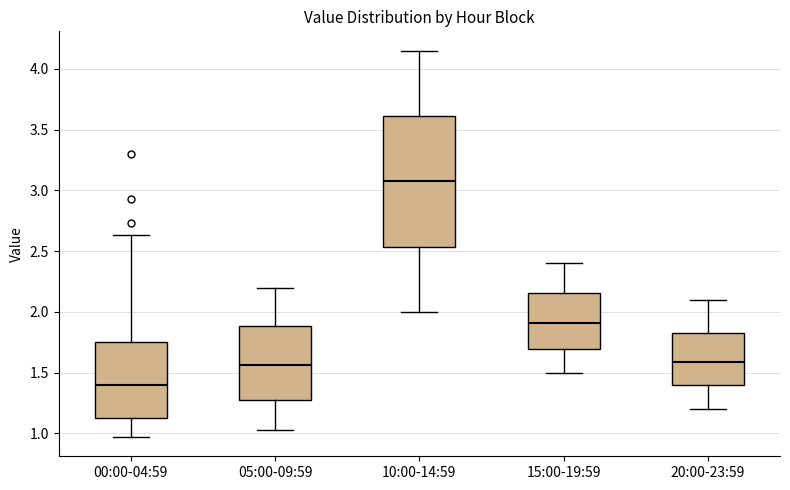

Reading left to right, transcribe this box plot: for each box, give where its median line is, the range the box spans, and where its two whiskers end, as read against the y-axis. The values are not printed on the chart, so give them approximately, as read against the axis.

00:00-04:59: median 1.40, box 1.15 to 1.75, whiskers 0.95 to 2.65
05:00-09:59: median 1.55, box 1.25 to 1.90, whiskers 1.05 to 2.20
10:00-14:59: median 3.10, box 2.55 to 3.60, whiskers 2.00 to 4.15
15:00-19:59: median 1.90, box 1.70 to 2.15, whiskers 1.50 to 2.40
20:00-23:59: median 1.60, box 1.40 to 1.85, whiskers 1.20 to 2.10